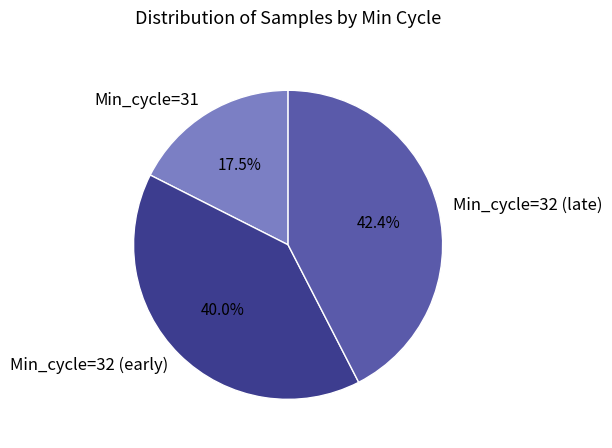

How many slices are in this pie chart?

3